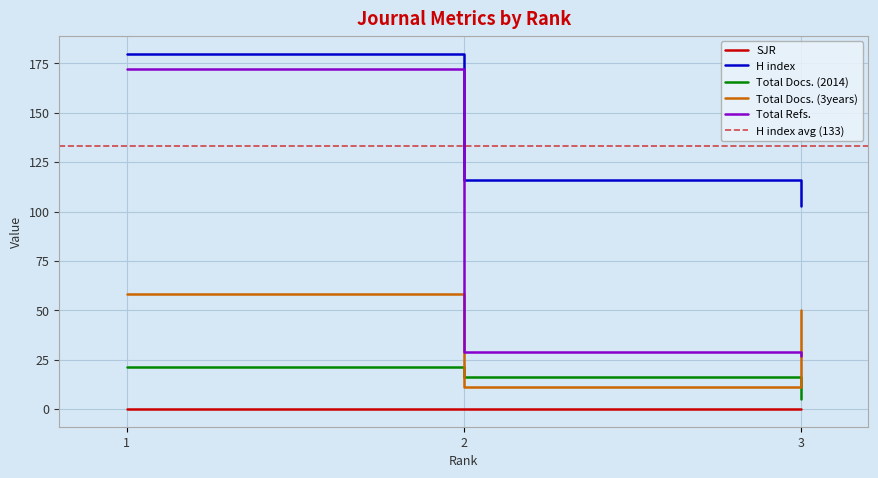

What is the average value of the Total Refs. series?

76